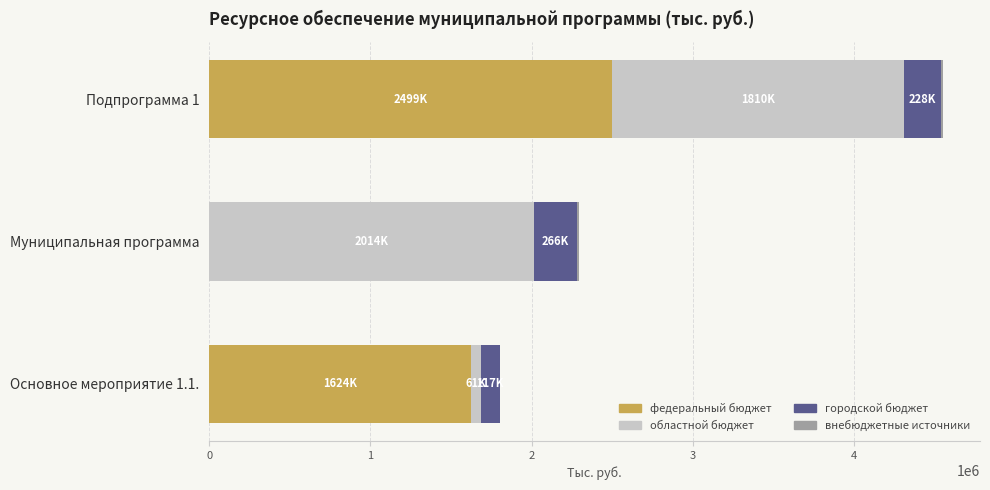

Which category has the highest value in the федеральный бюджет series?

Подпрограмма 1